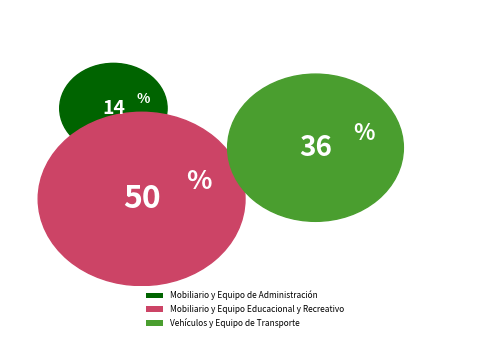

Rank the categories by value from highest to lowest.

Mobiliario y Equipo Educacional y Recreativo, Vehículos y Equipo de Transporte, Mobiliario y Equipo de Administración